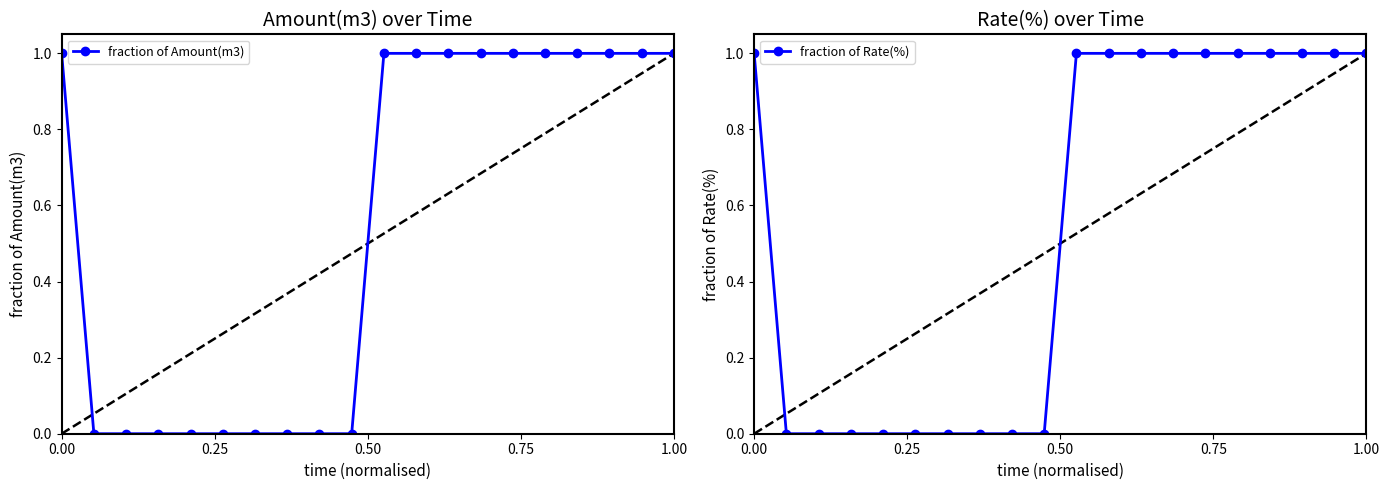

Which series has the largest total across all categories?

fraction of Amount(m3)